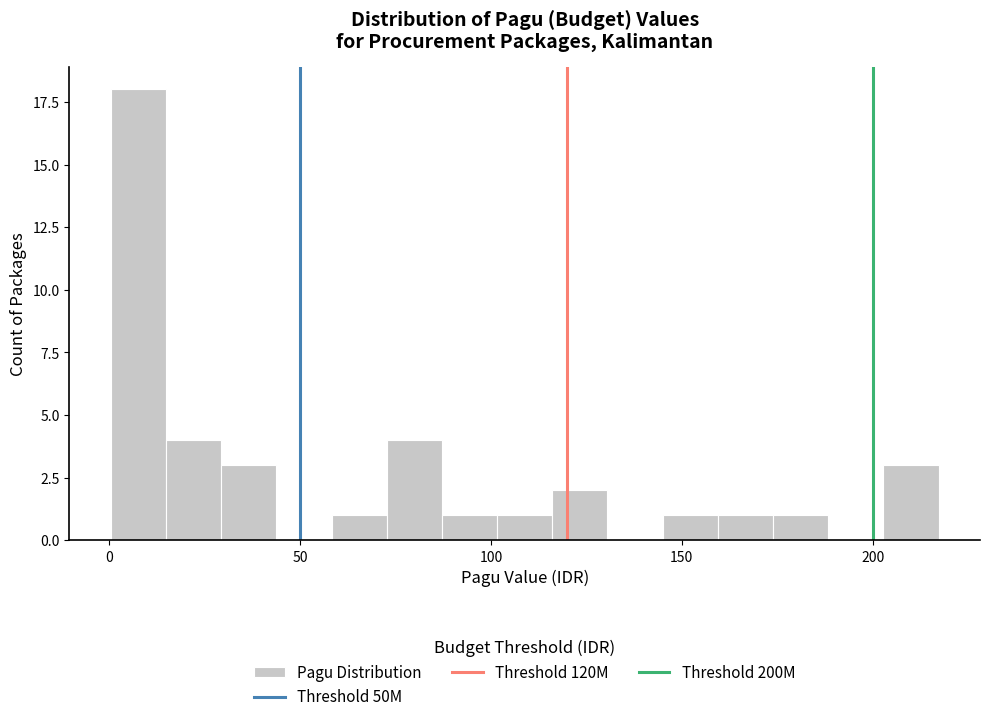

Read against the x-axis, roughly where is the centre of the tallest bar?

10